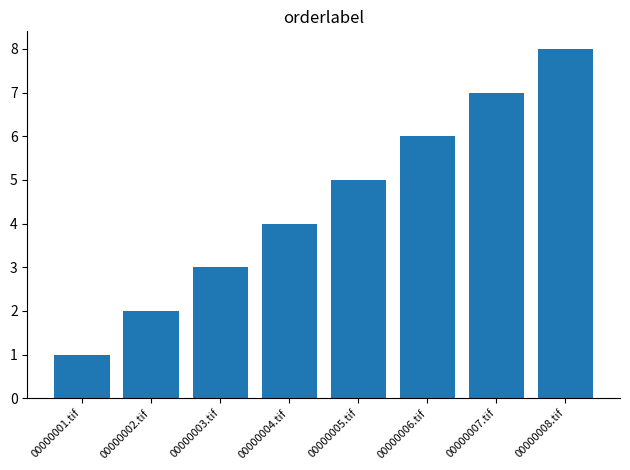

What position from the left is 00000002.tif?

2